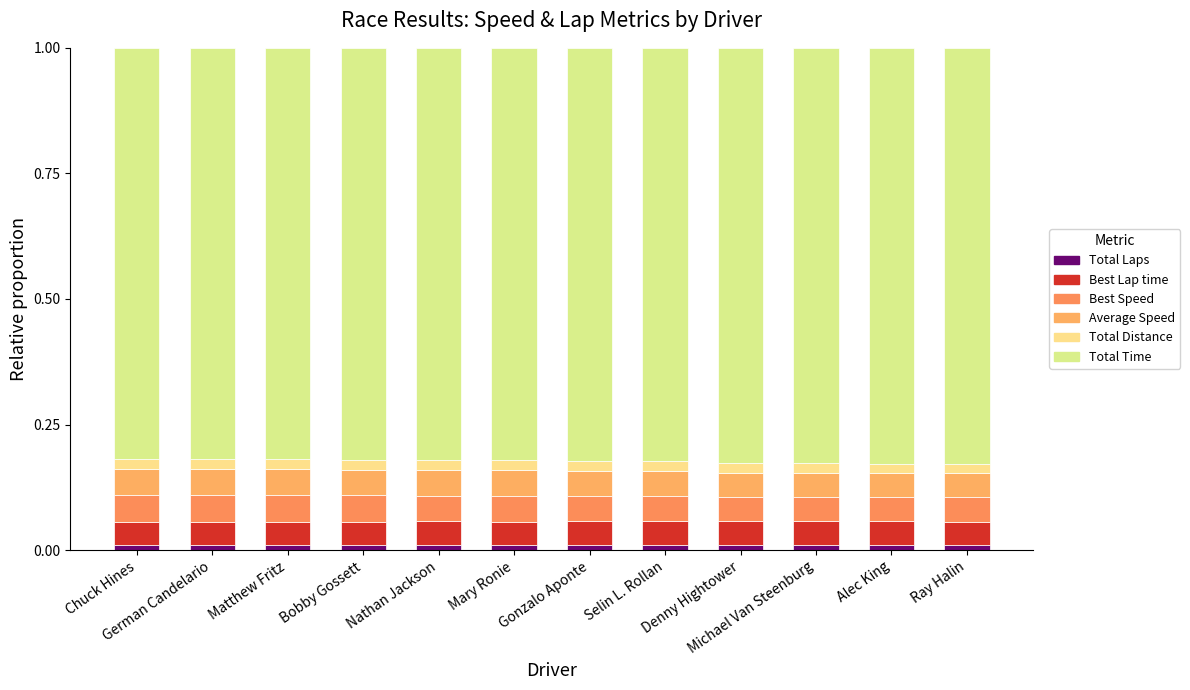

The Best Lap time series shows 0.0 at Alec King. True or false?

True